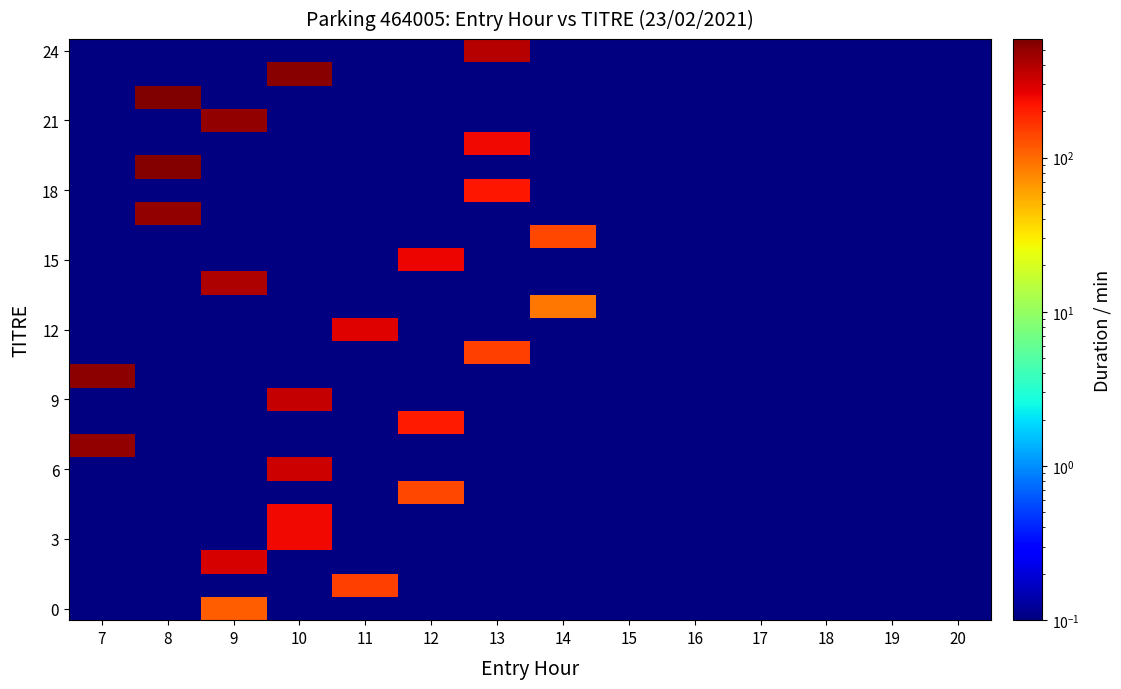

Count the number of categories in the chart.

14